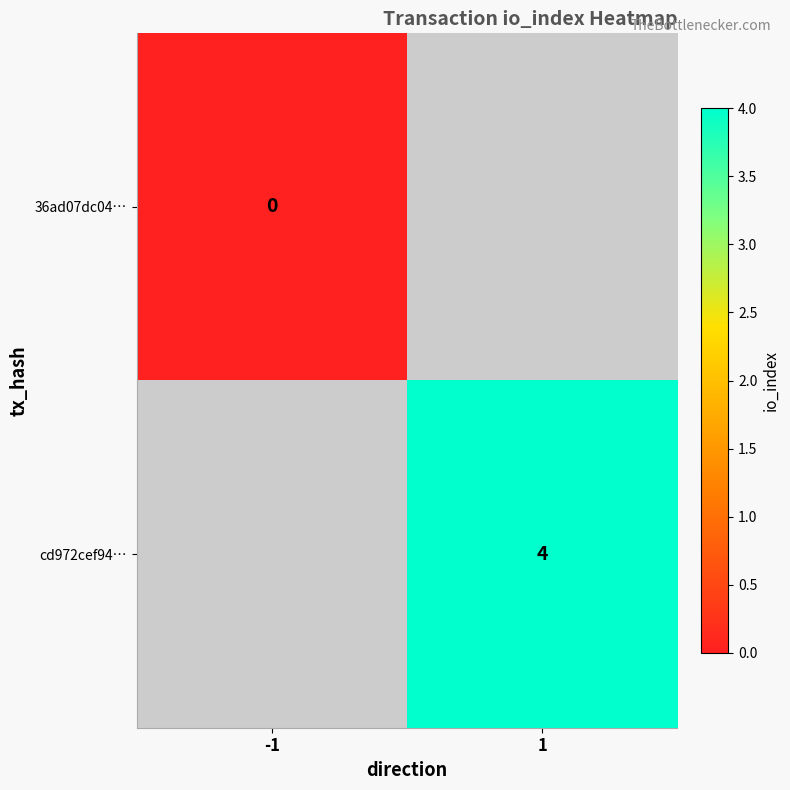

How many distinct data groups are displayed?

2